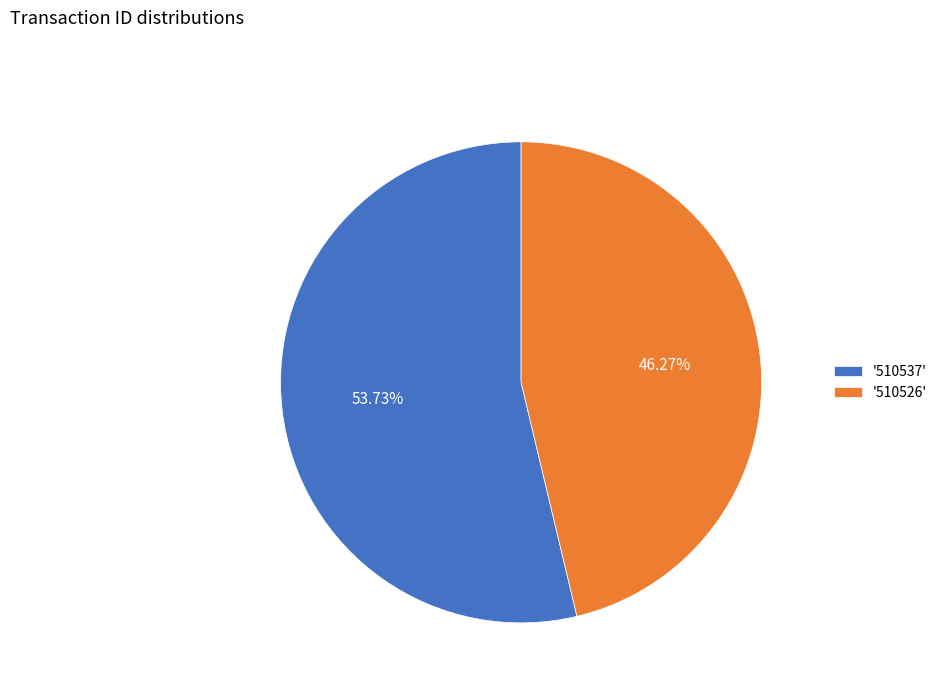

Rank the categories by value from highest to lowest.

'510537', '510526'